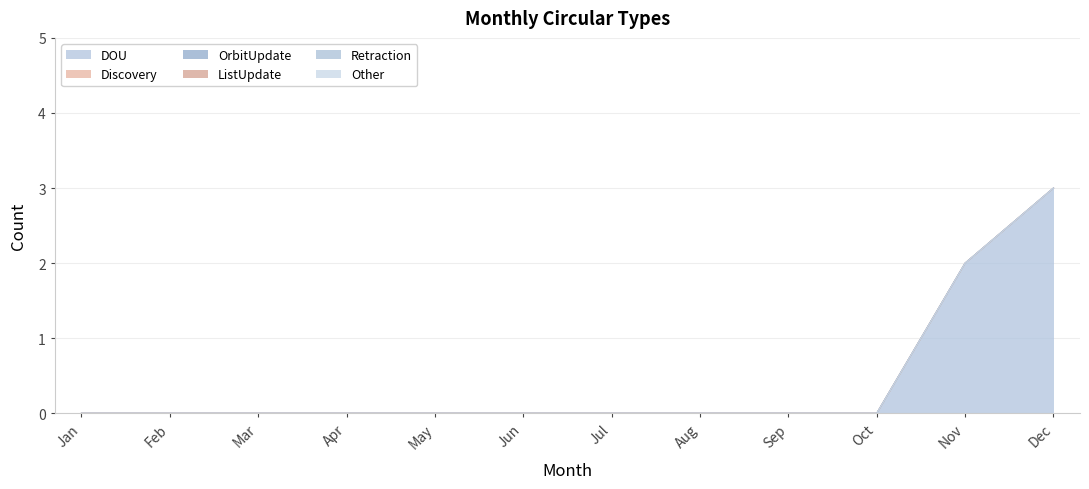

Reading right to left, what are all the values shown in this chart?

DOU: 3	2	0	0	0	0	0	0	0	0	0	0
Discovery: 0	0	0	0	0	0	0	0	0	0	0	0
OrbitUpdate: 0	0	0	0	0	0	0	0	0	0	0	0
ListUpdate: 0	0	0	0	0	0	0	0	0	0	0	0
Retraction: 0	0	0	0	0	0	0	0	0	0	0	0
Other: 0	0	0	0	0	0	0	0	0	0	0	0